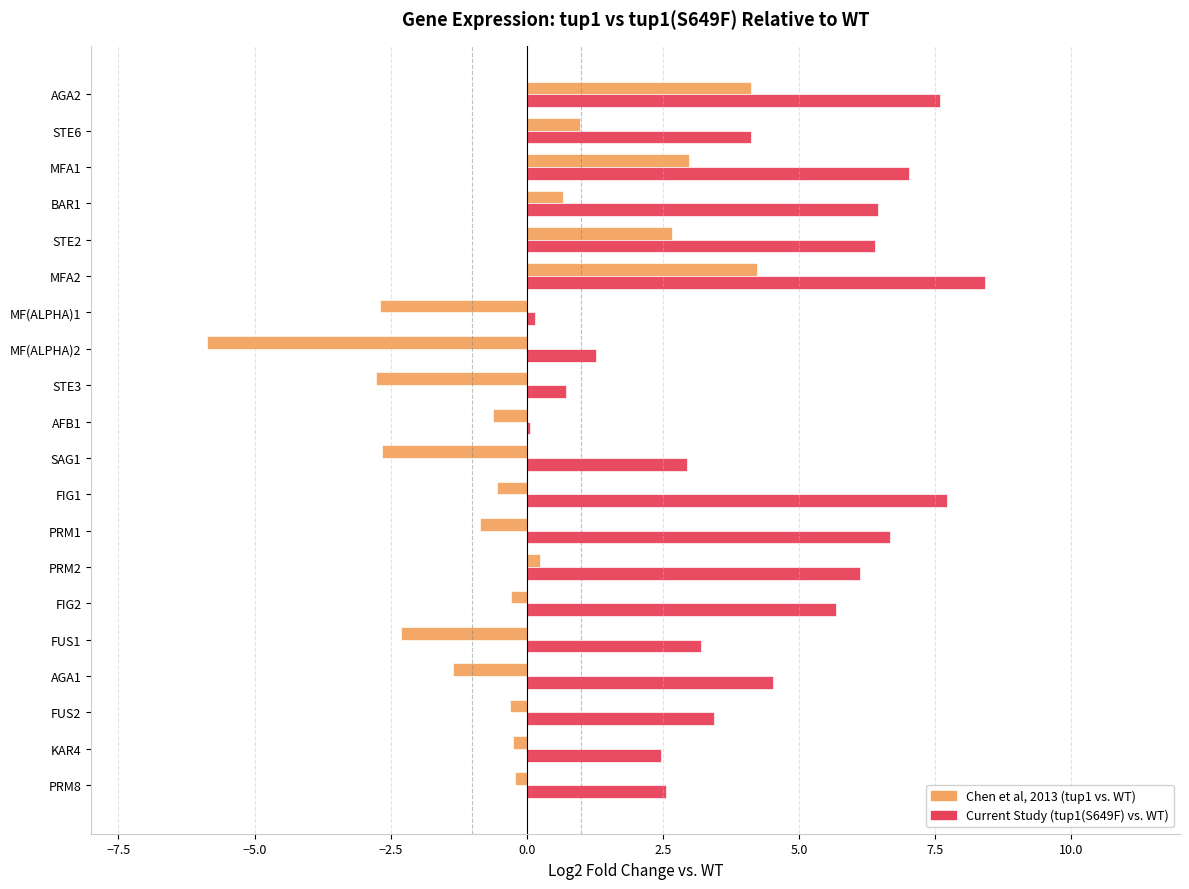

Which series has the largest total across all categories?

Current Study (tup1(S649F) vs. WT)